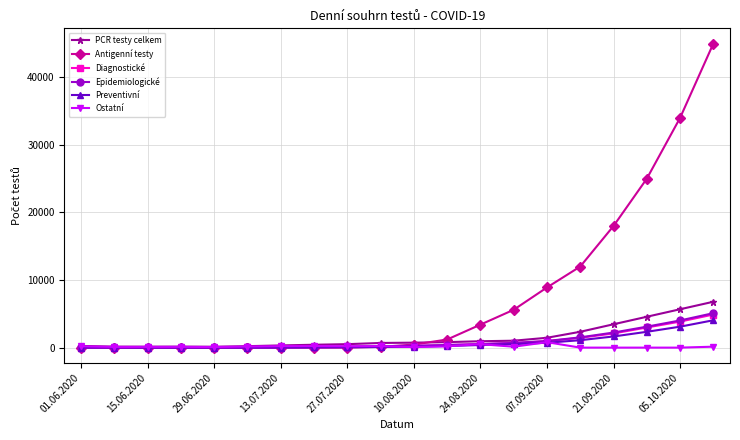

Which series has the largest range (max minus min)?

Antigenní testy